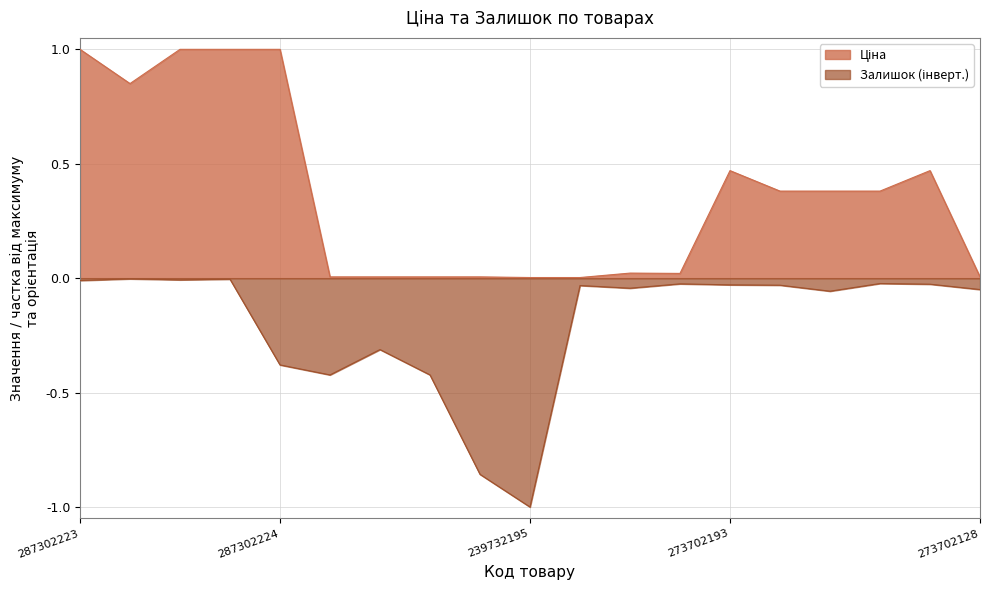

What is the sum of the Ціна values at 287302223 and 247132181?

1.0